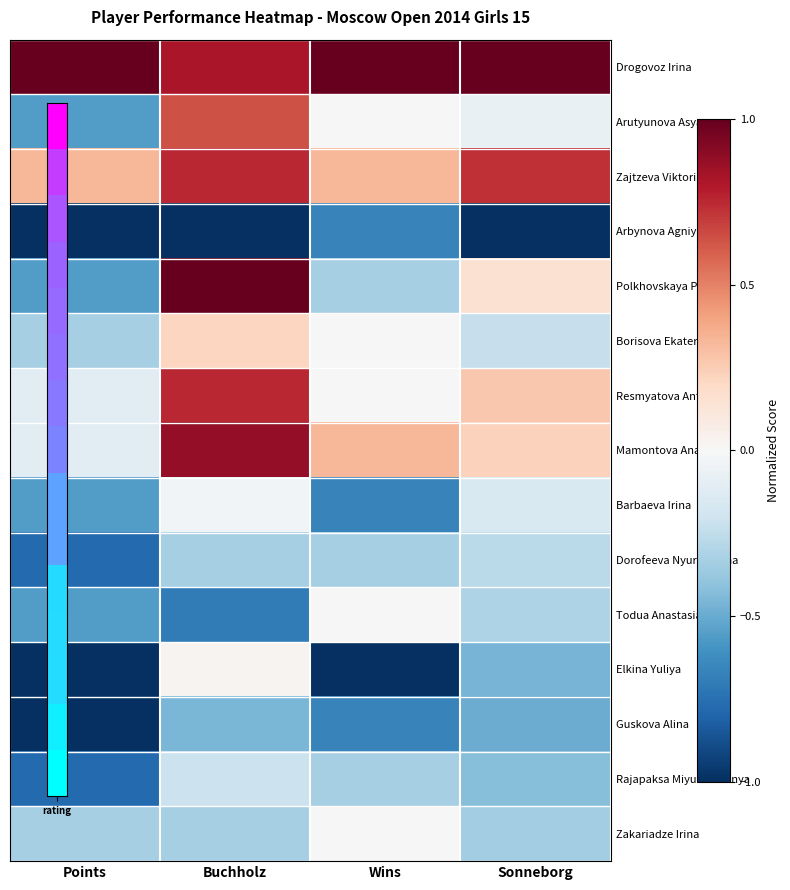

What is the maximum value shown in the chart?

1.0